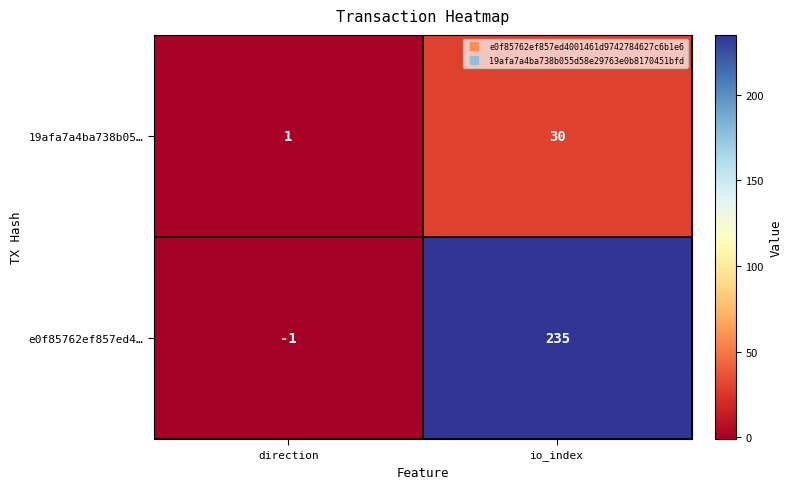

Reading left to right, what are all the values shown in this chart?

19afa7a4ba738b05…: direction=1	io_index=30
e0f85762ef857ed4…: direction=-1	io_index=235